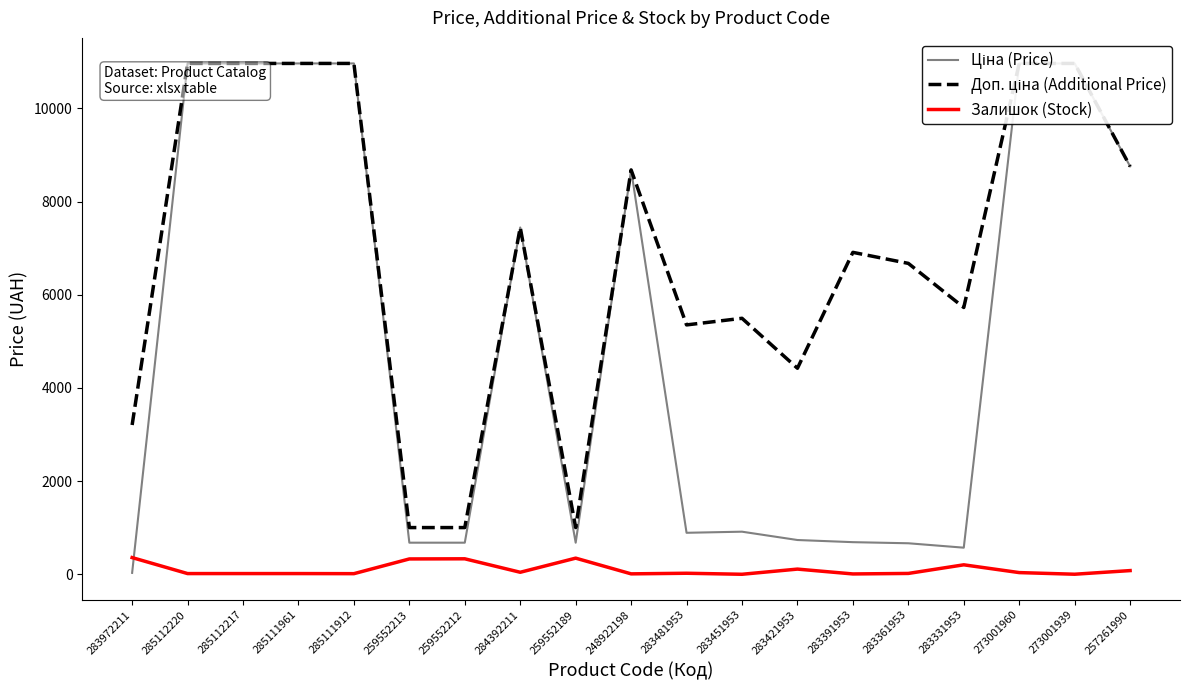

What is the label of the 12th point from the left?

283451953